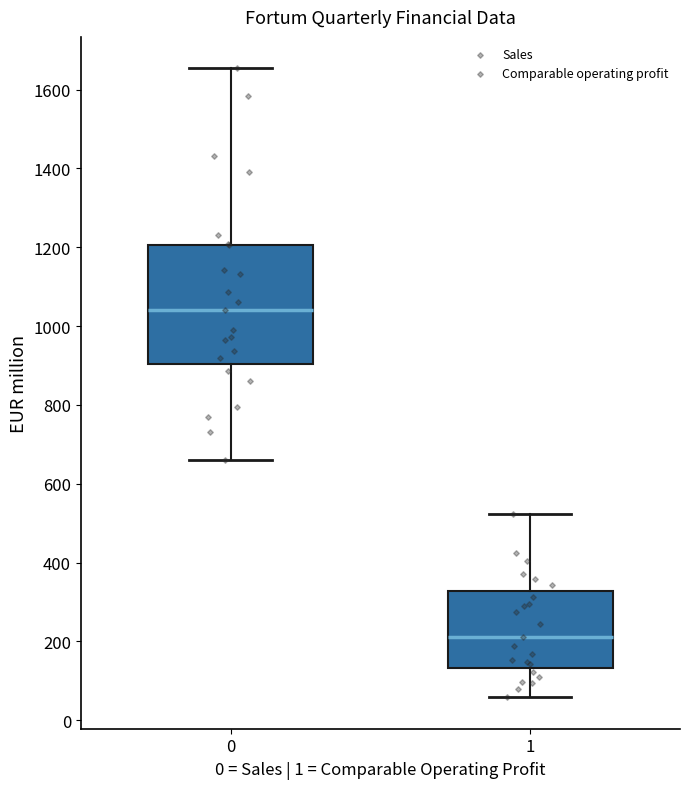

Reading left to right, read every box against the y-axis: the position of its median line, the range the box covers, and the ends of its whiskers. The values are not printed on the chart, so give them approximately, as read against the axis.

0: median 1040, box 900 to 1200, whiskers 660 to 1660
1: median 220, box 140 to 320, whiskers 60 to 520